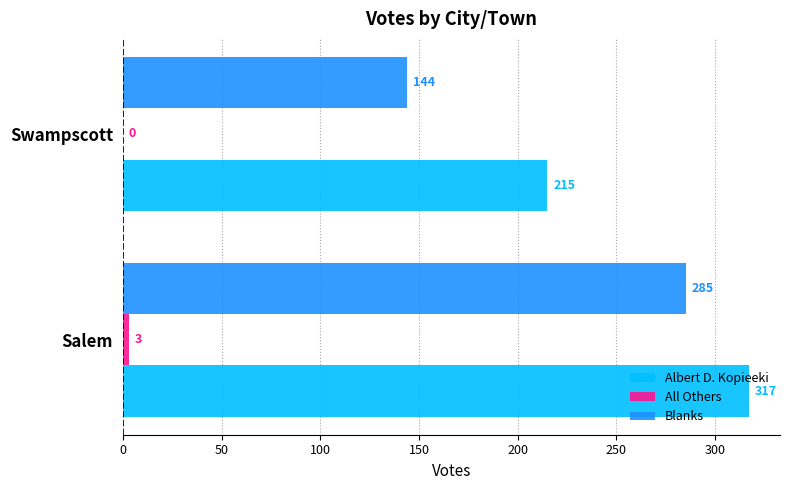

Which series changed the most between Salem and Swampscott?

Blanks